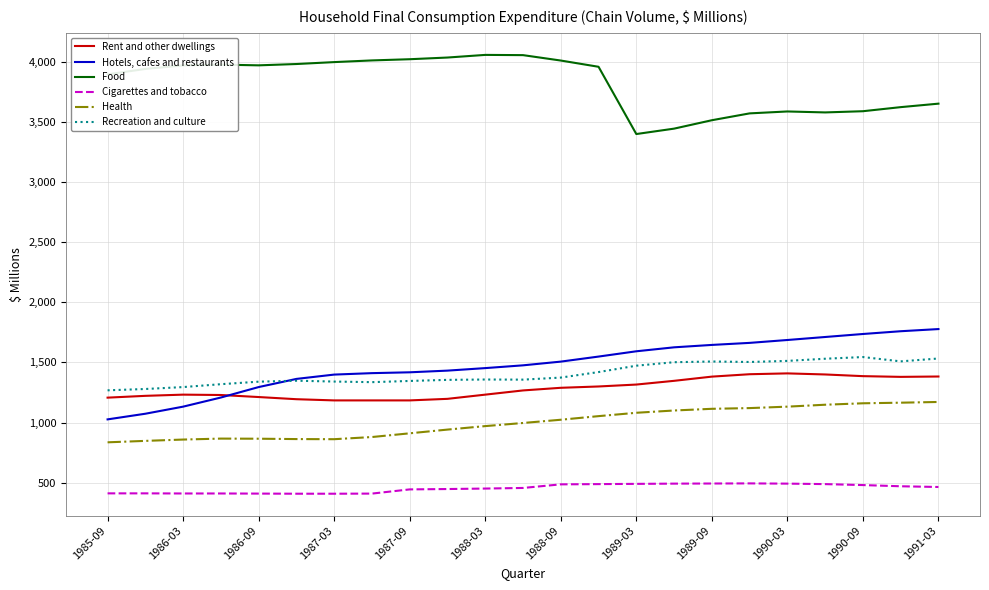

List the series in order of their peak value, highest first.

Food, Hotels, cafes and restaurants, Recreation and culture, Rent and other dwellings, Health, Cigarettes and tobacco